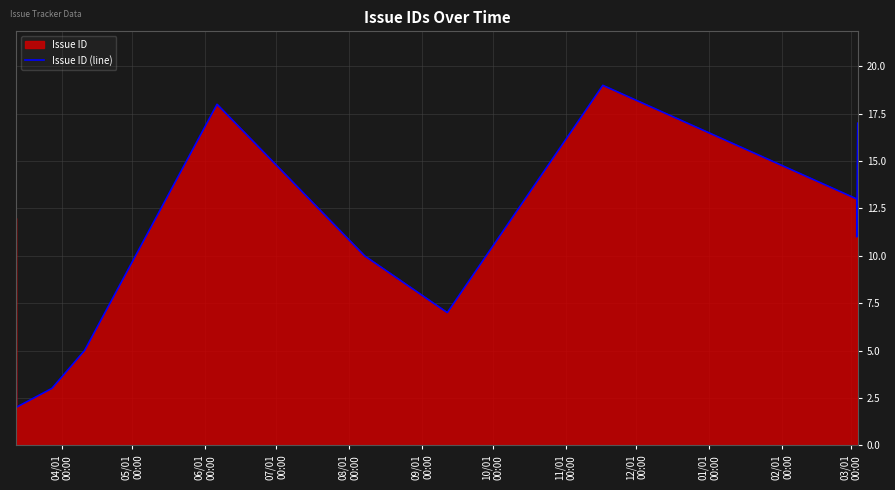

What is the greatest value displayed?

19